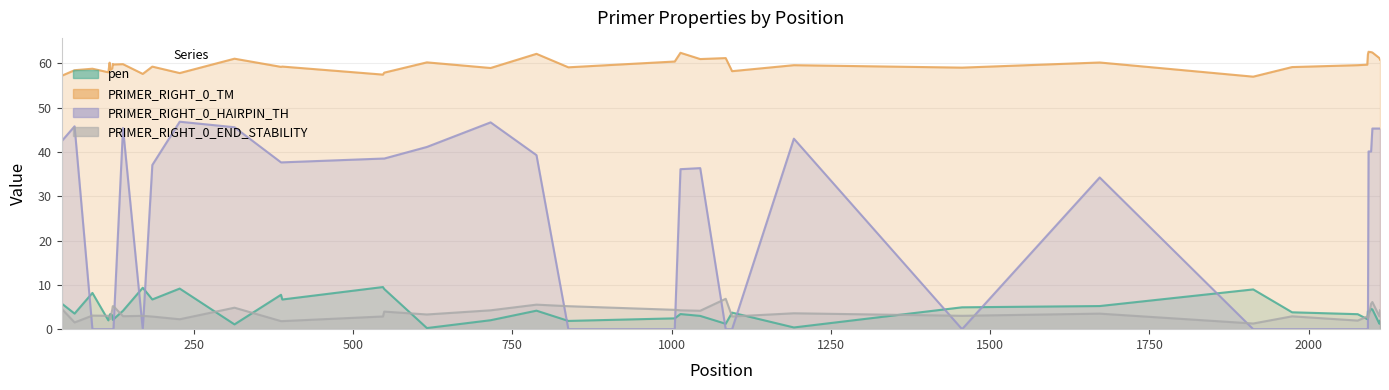

How many times do PRIMER_RIGHT_0_HAIRPIN_TH and PRIMER_RIGHT_0_END_STABILITY cross each other?

12